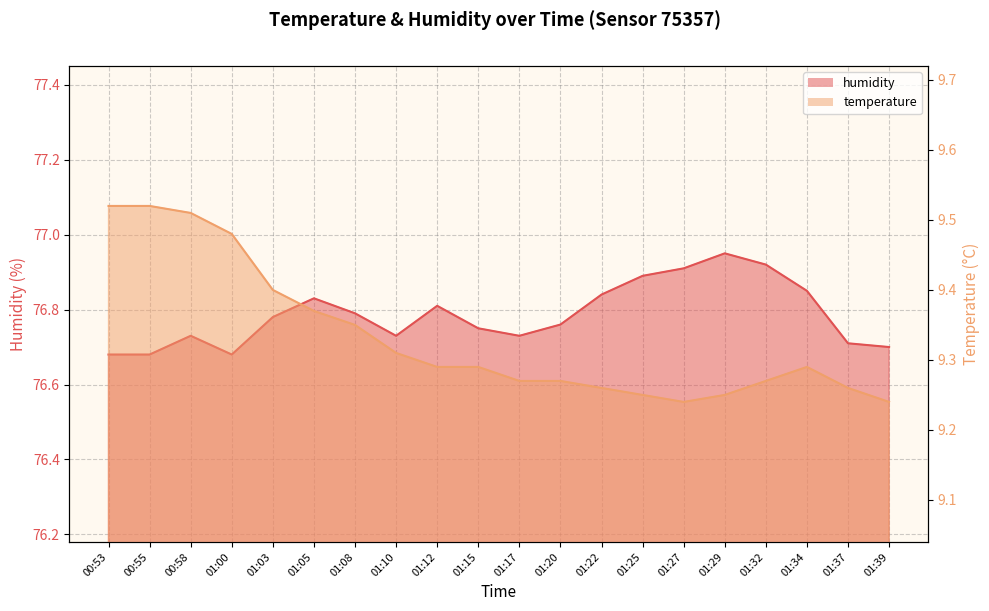

At how many categories does at least one series exceed 38?

20